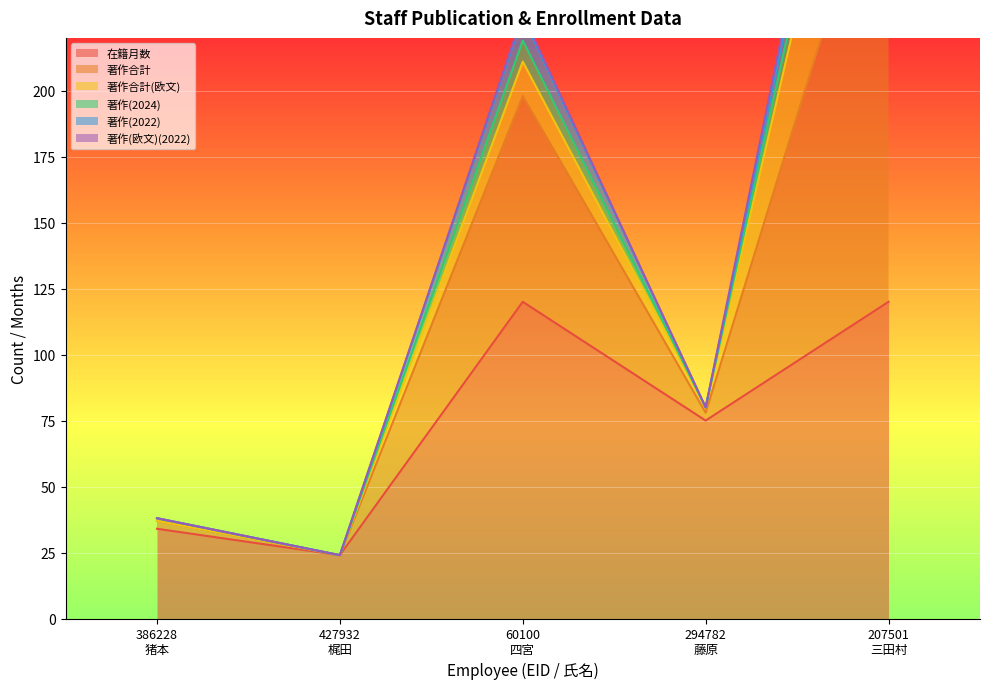

What is the maximum value for 在籍月数?

120